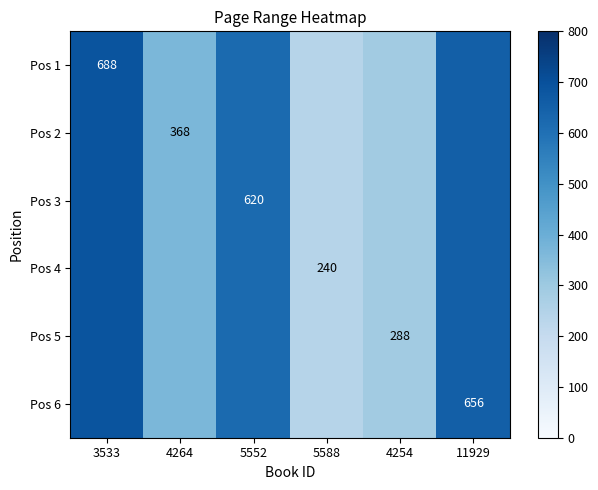

Is the value of Pos 5 at 4254 greater than the value of Pos 1 at 3533?

No